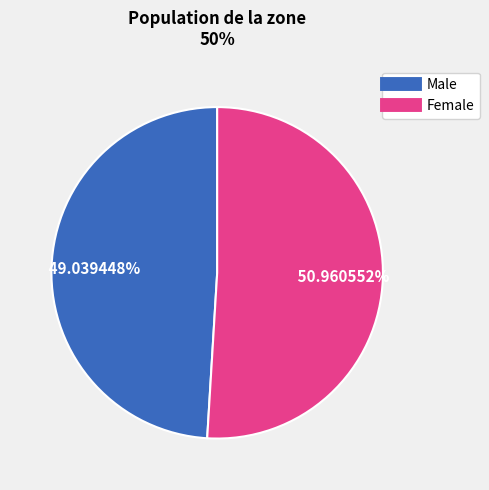

Count the number of slices in the pie.

2